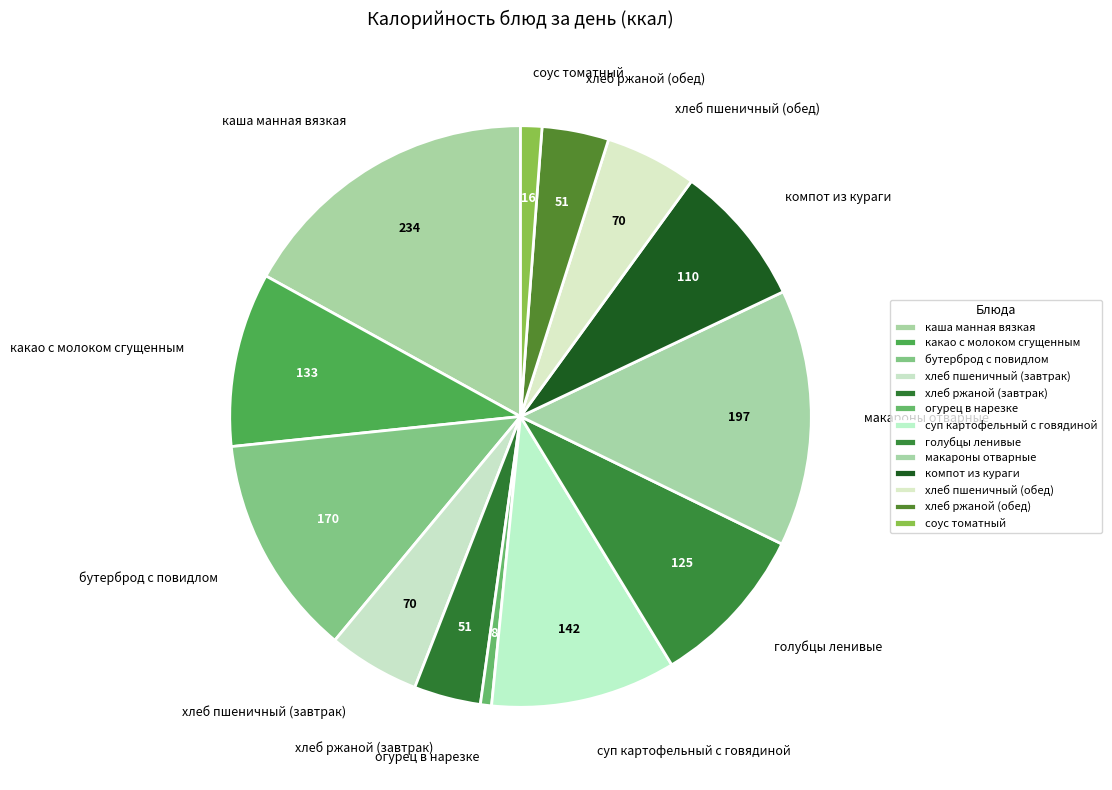

What is the smallest slice in the pie chart?

огурец в нарезке